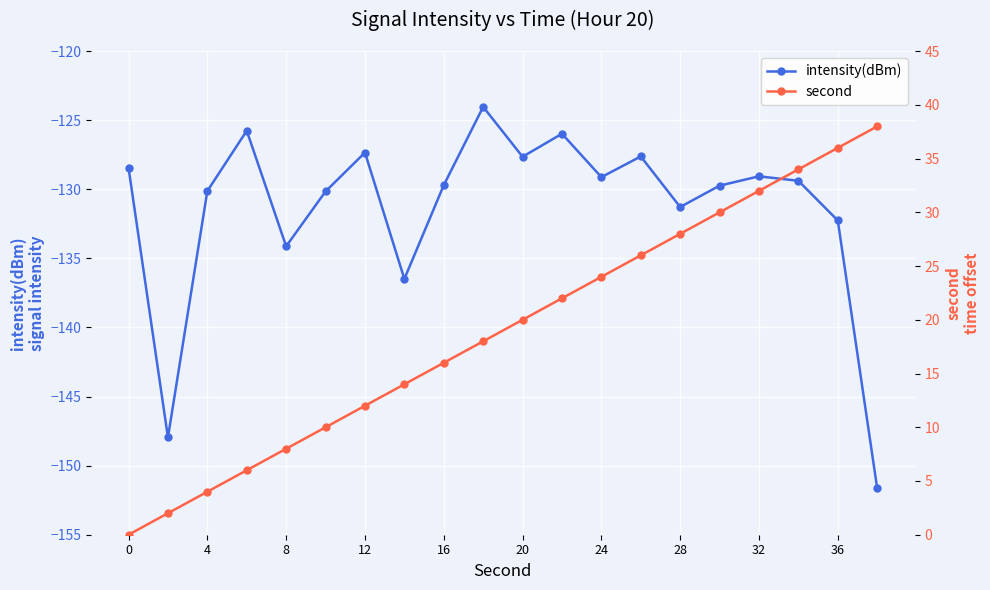

What is the value of the second point at the 19th from the left?

36.0